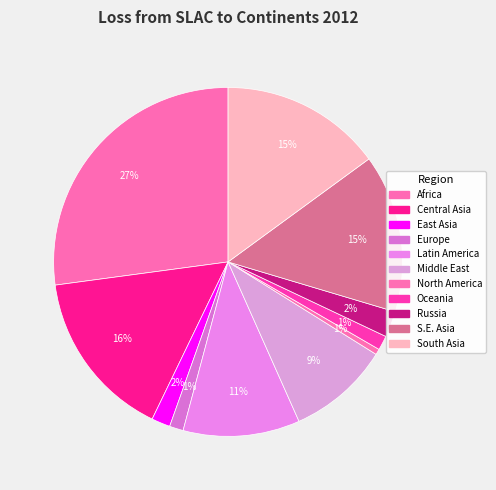

Count the number of slices in the pie.

11